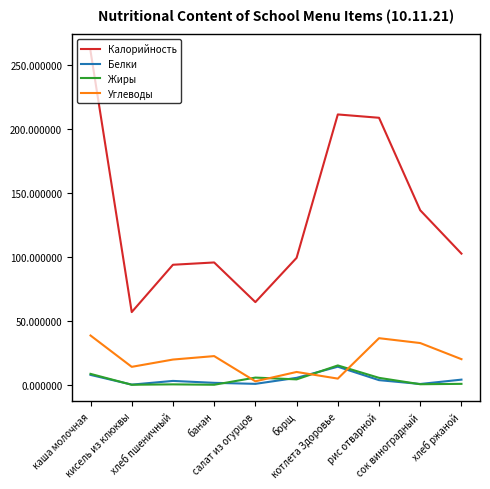

What is the maximum value for Жиры?

15.1